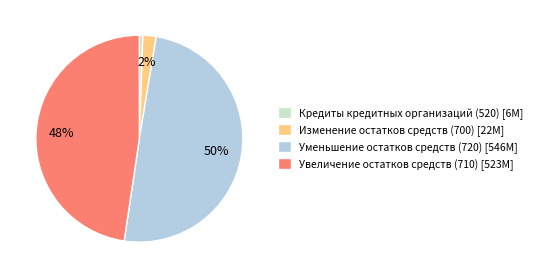

Rank the categories by value from lowest to highest.

Кредиты кредитных организаций (520), Изменение остатков средств (700), Увеличение остатков средств (710), Уменьшение остатков средств (720)